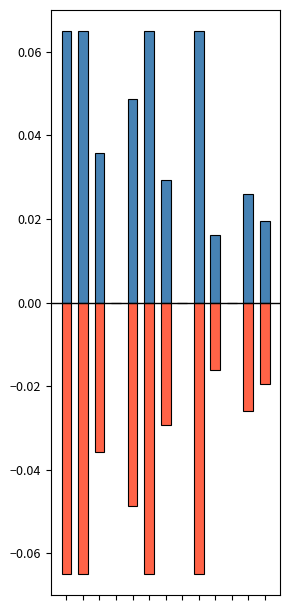

Reading left to right, extract all data points from this chart.

進捗率(正): 0=0.1	1=0.1	2=0.0	3=0.0	4=0.0	5=0.1	6=0.0	7=0.0	8=0.1	9=0.0	10=0.0	11=0.0	12=0.0
進捗率(負): 0=-0.1	1=-0.1	2=-0.0	3=0.0	4=-0.0	5=-0.1	6=-0.0	7=0.0	8=-0.1	9=-0.0	10=0.0	11=-0.0	12=-0.0